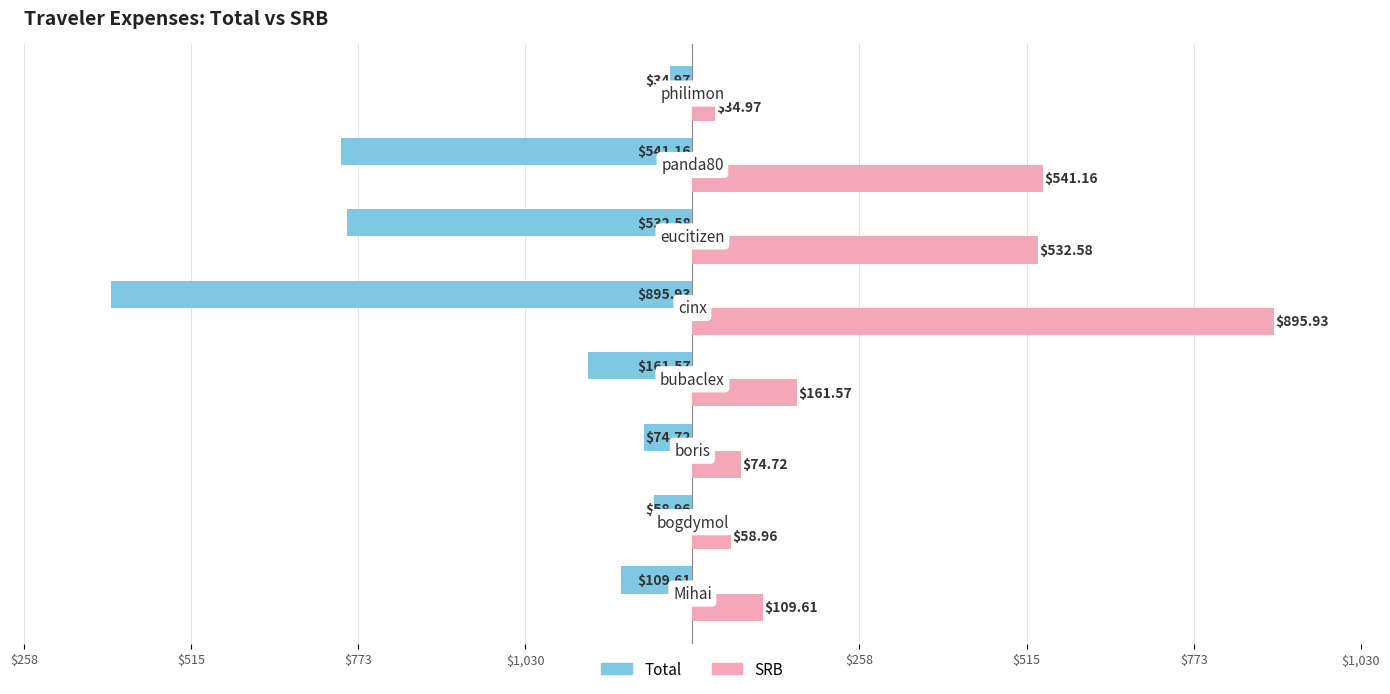

What are all the series names shown in the legend?

Total, SRB